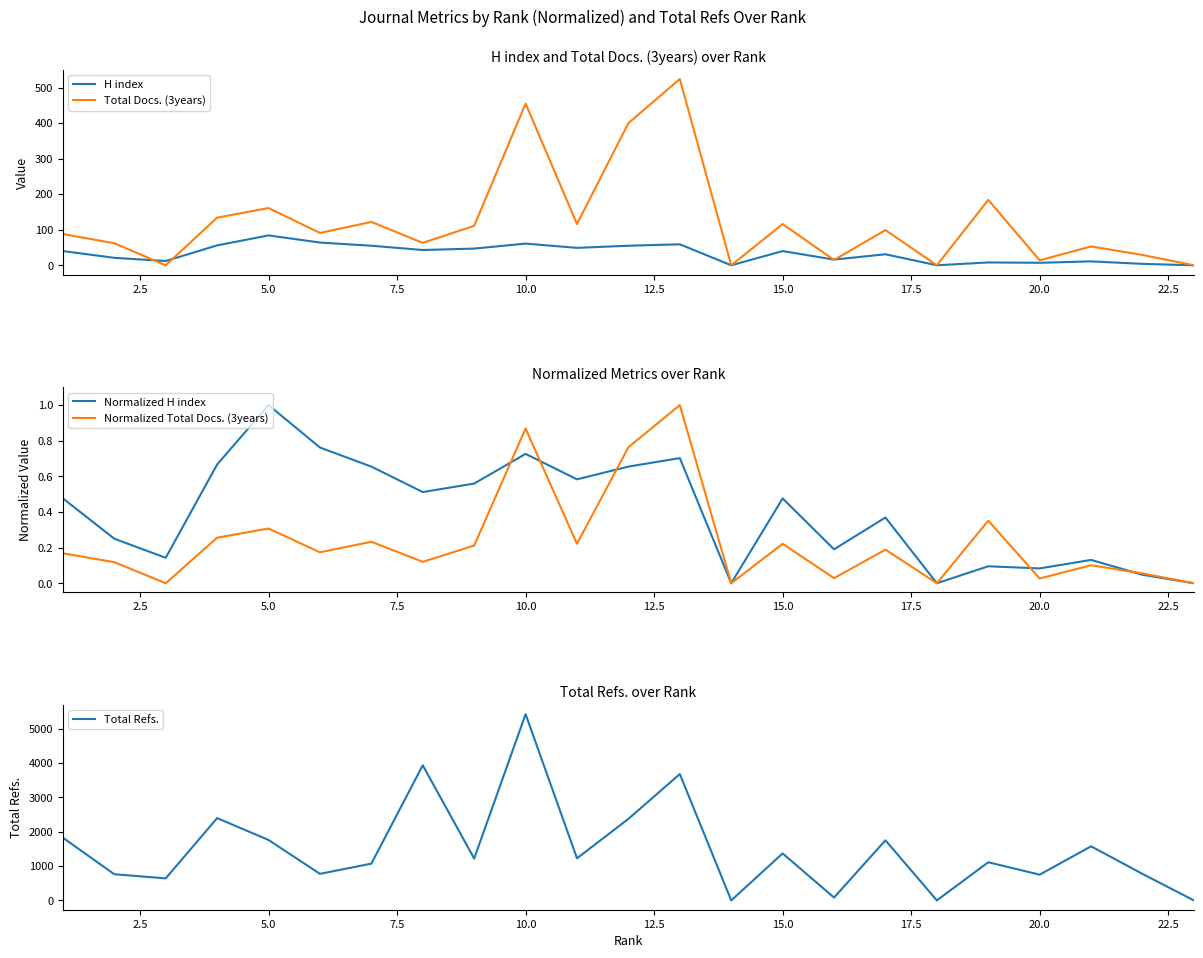

Does the chart have visible grid lines?

No